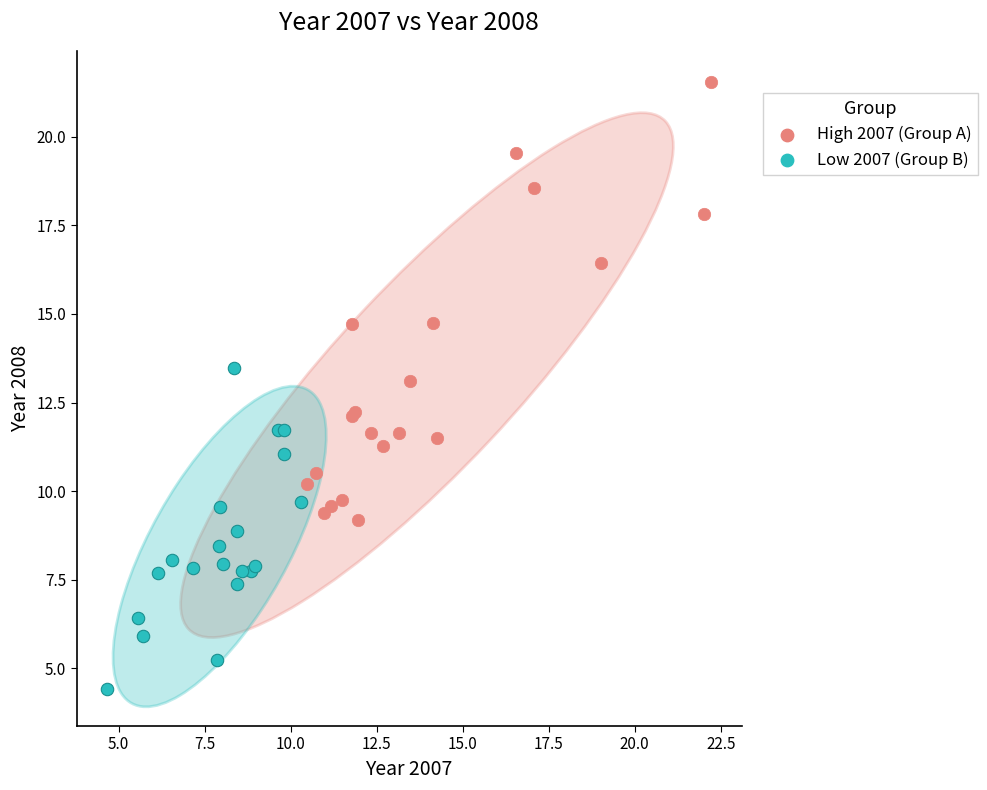

Which series reaches the minimum Y coordinate?

Low 2007 (Group B)